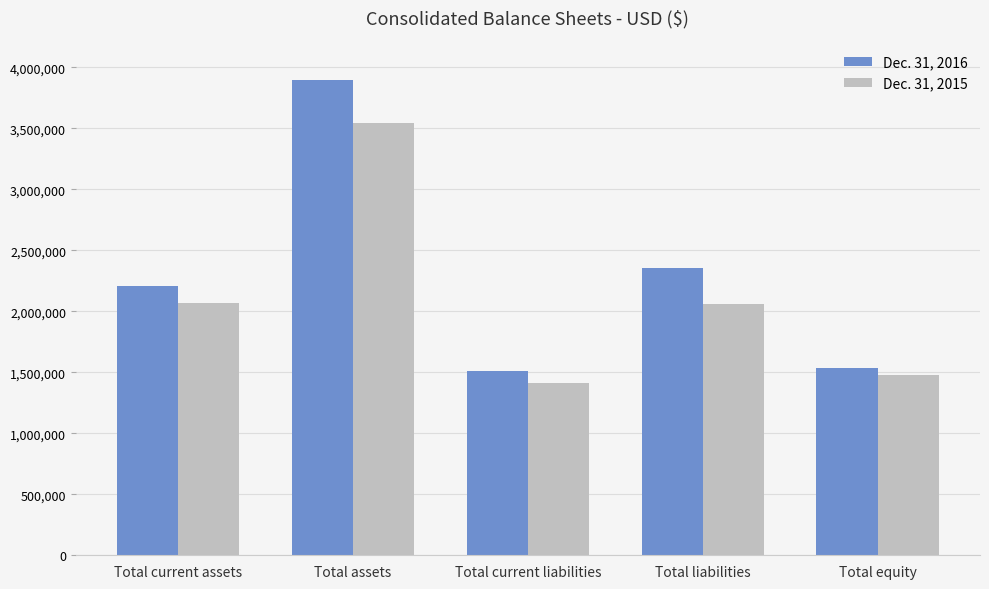

How many bars are there in total?

10